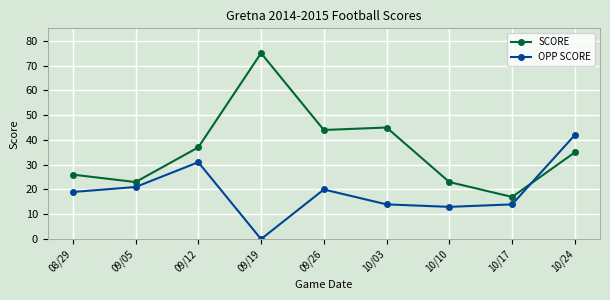

Which series ends up on top after the final intersection of SCORE and OPP SCORE?

OPP SCORE